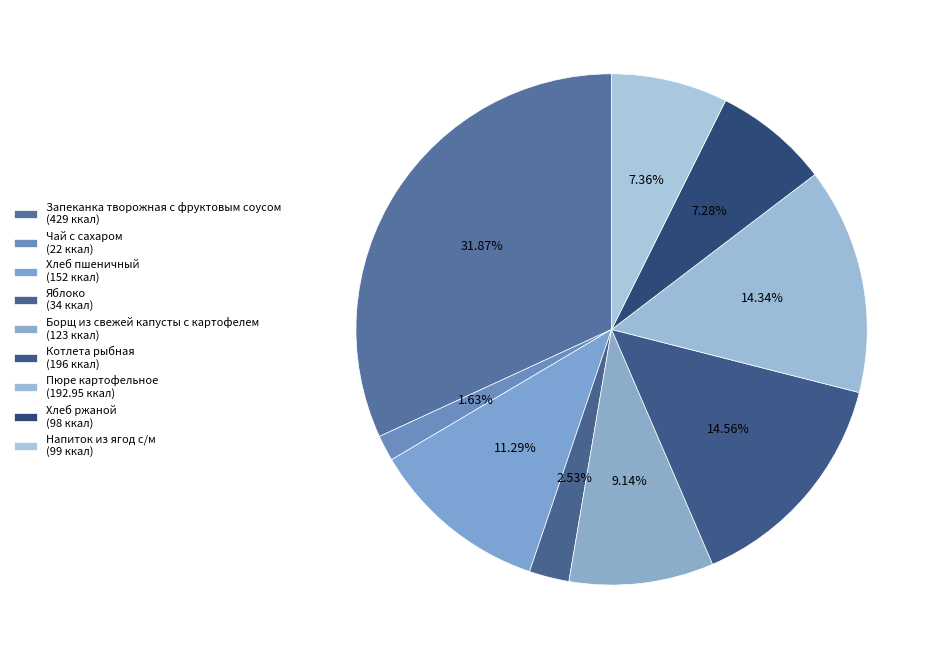

Count the number of slices in the pie.

9